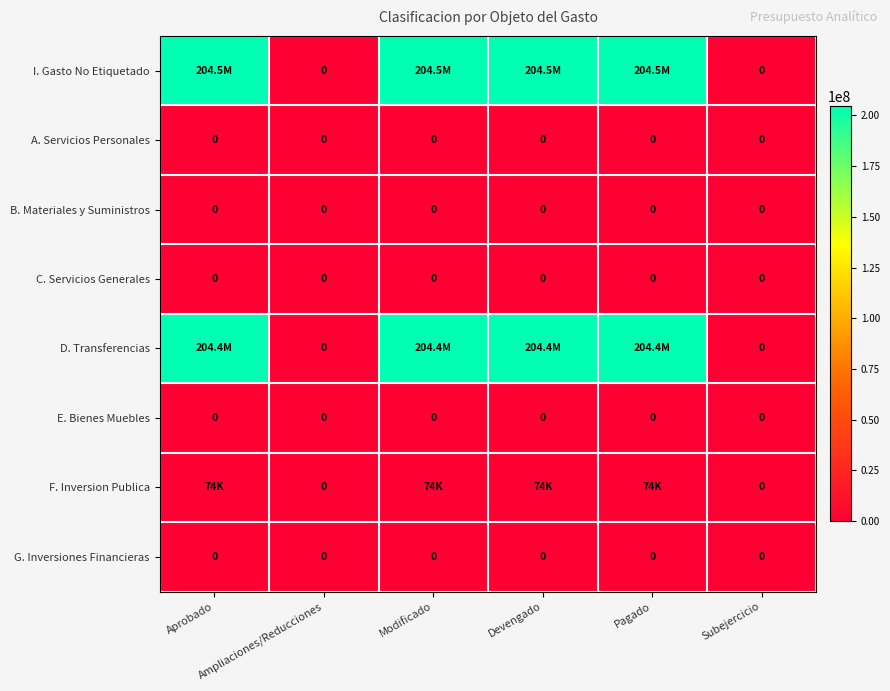

At which category is the sum across all series the highest?

Aprobado